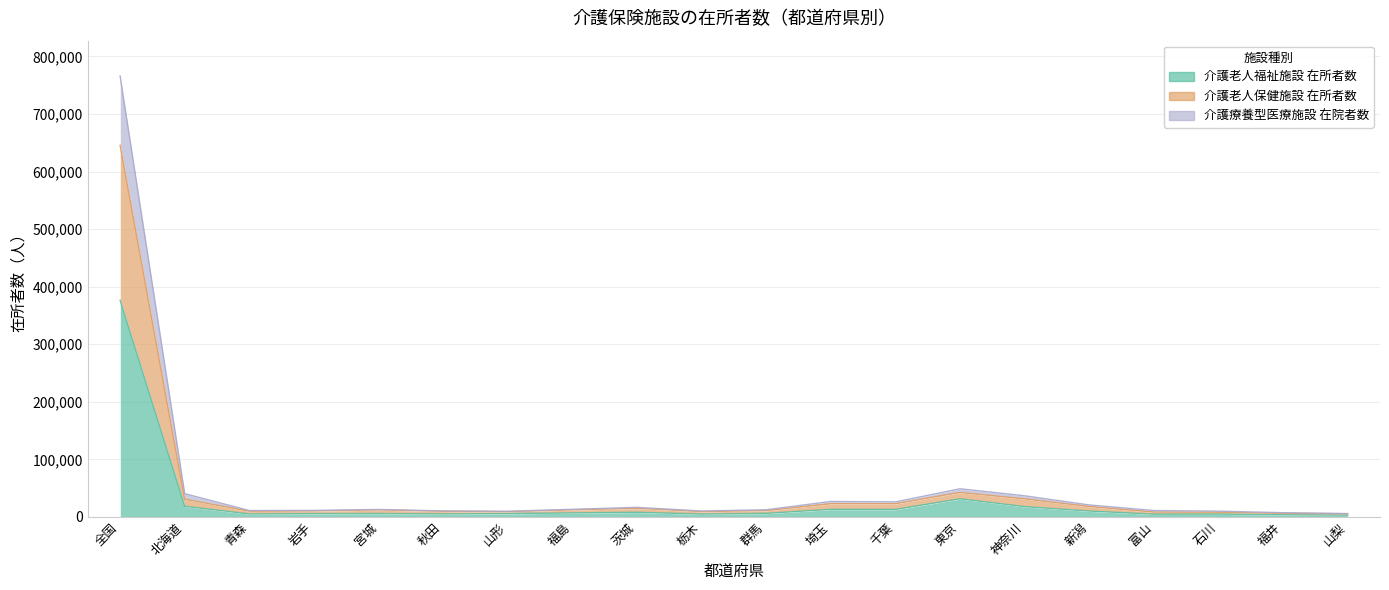

What are all the series names shown in the legend?

介護老人福祉施設 在所者数, 介護老人保健施設 在所者数, 介護療養型医療施設 在院者数